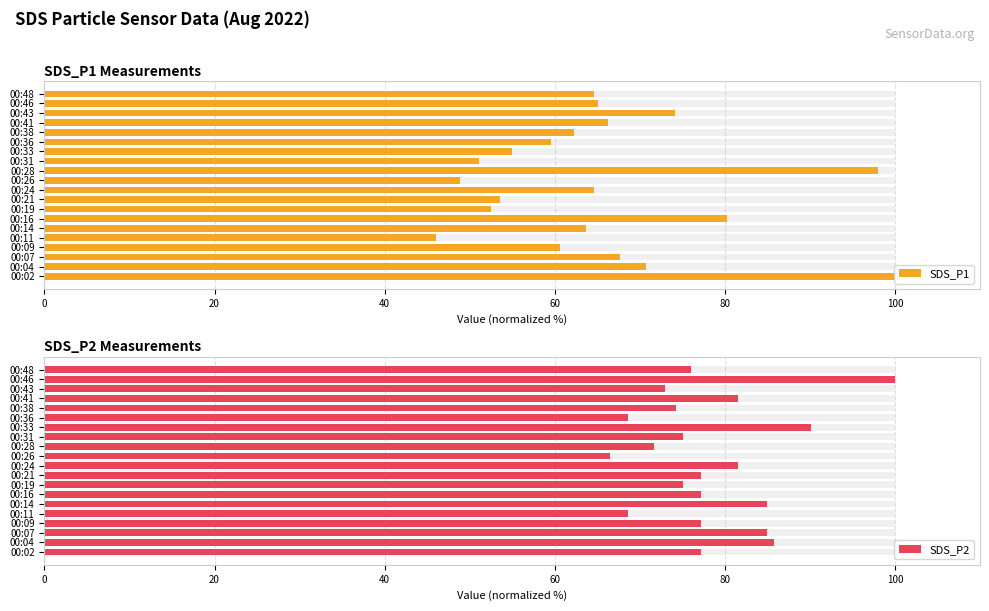

Rank the series by their average value, from highest to lowest.

SDS_P2, SDS_P1